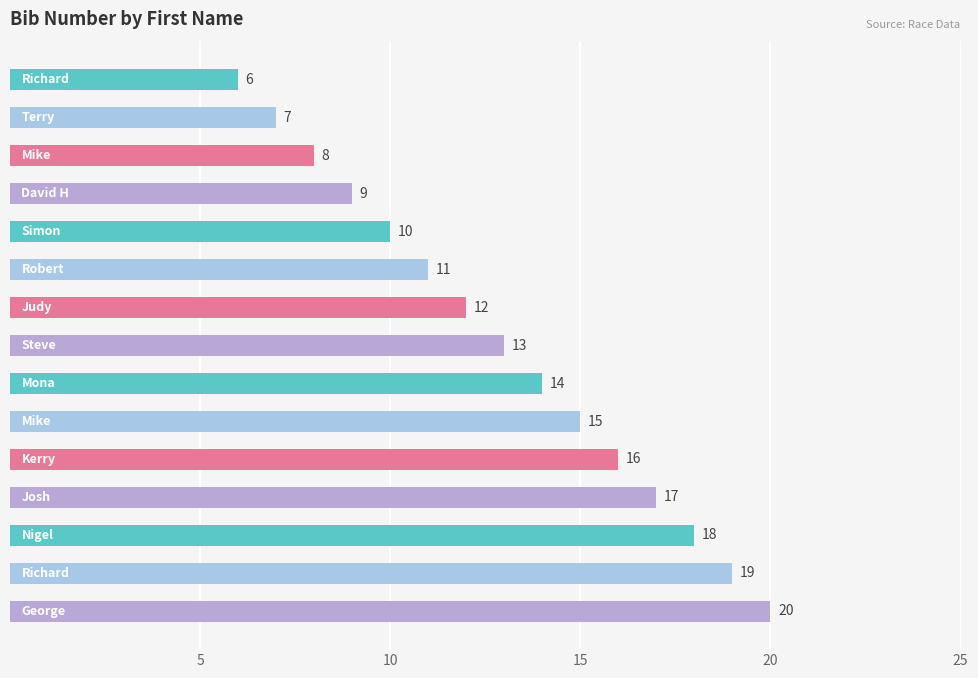

What is the difference between the maximum and second lowest values?

13